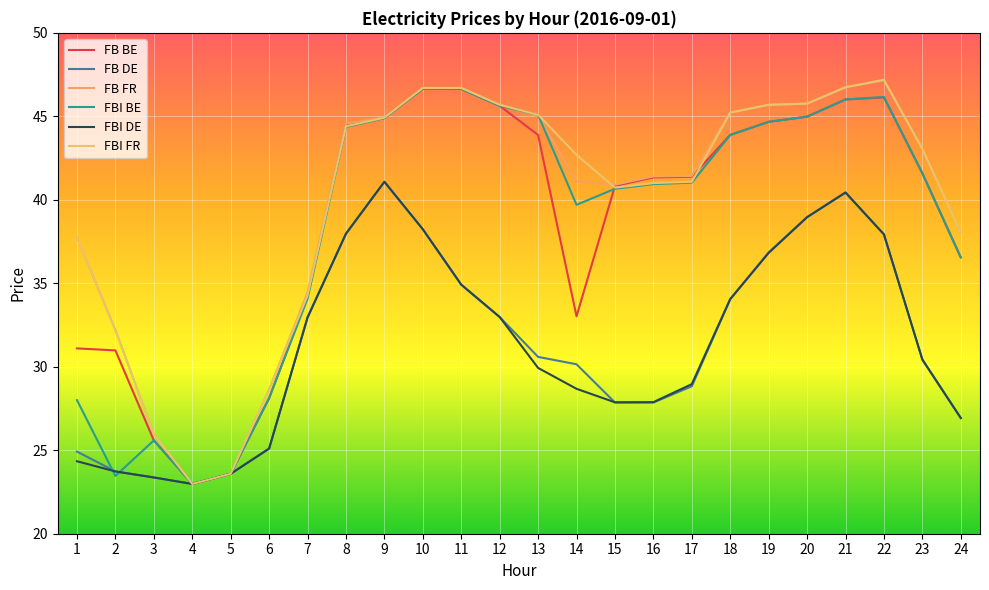

Does the chart have visible grid lines?

Yes